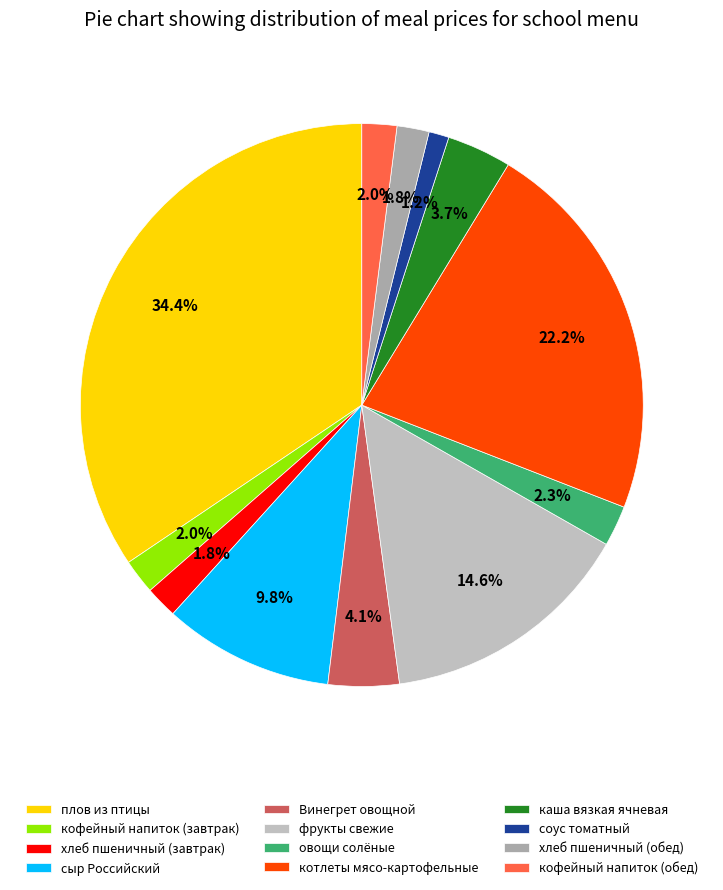

How many slices are in this pie chart?

12